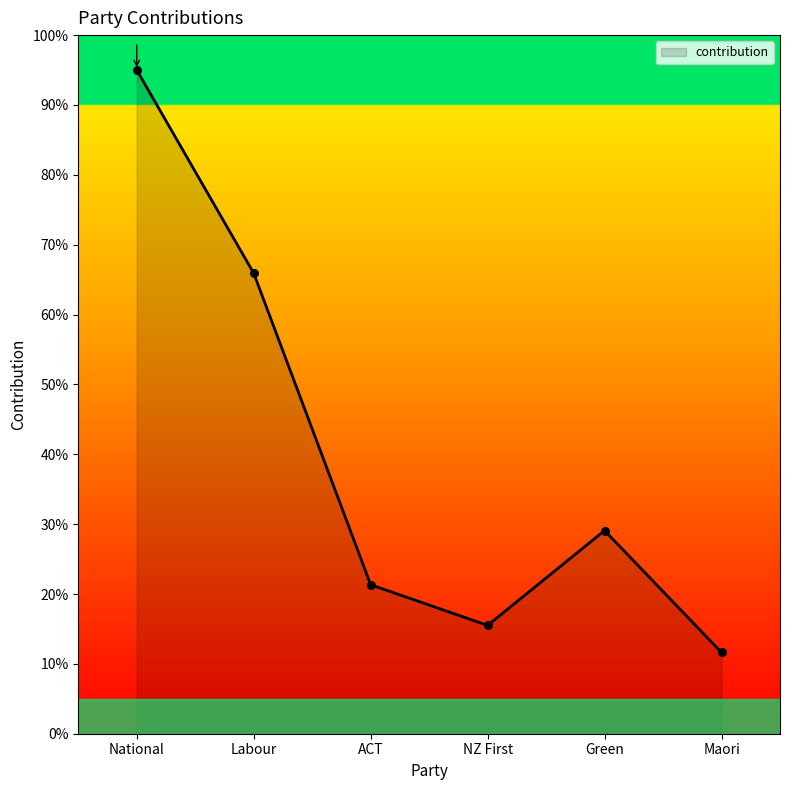

What is the change in value from ACT to NZ First?

-5.8